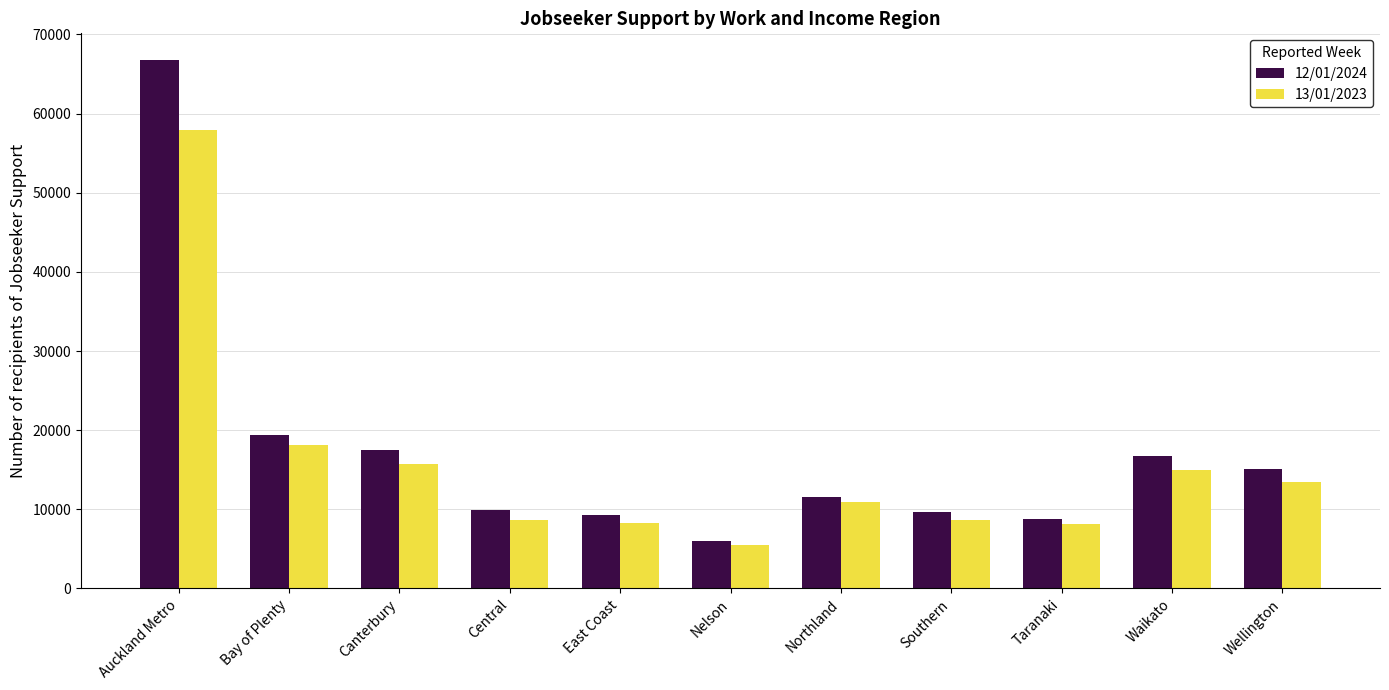

Does the chart contain stacked bars?

No